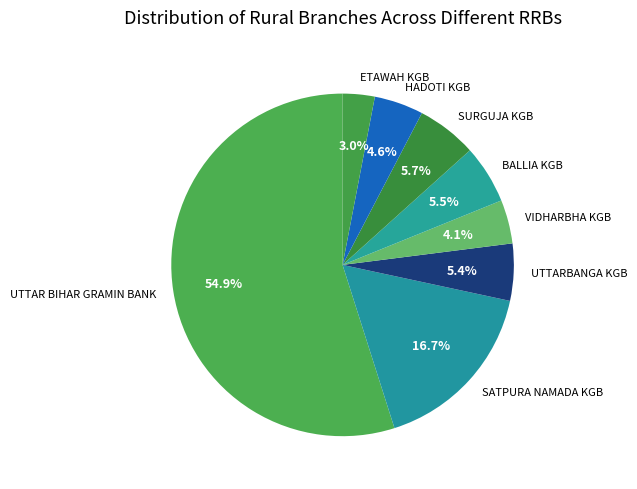

Which slice represents more than half of the pie?

UTTAR BIHAR GRAMIN BANK